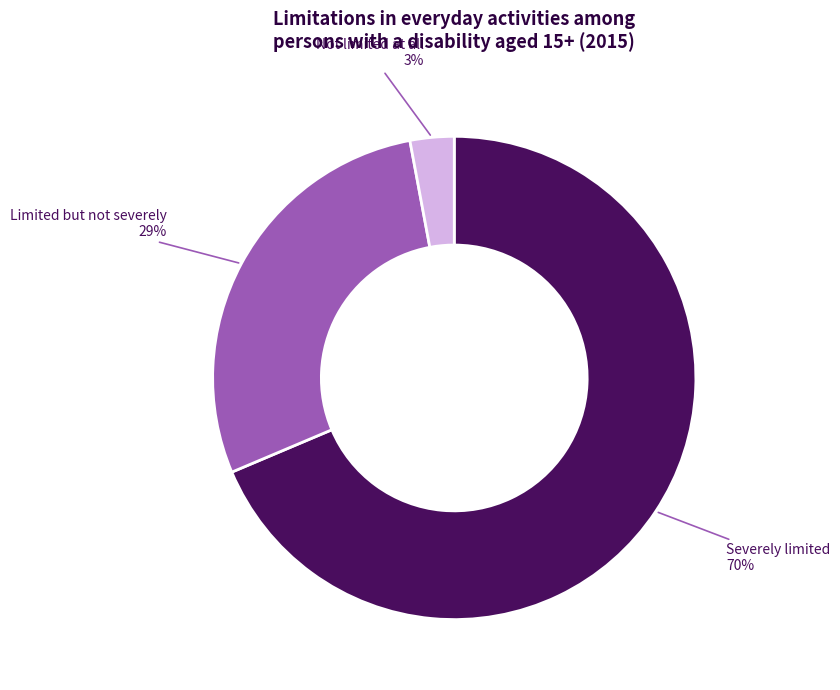

Is the sum of Limited but not severely and Not limited at all greater than half?

No